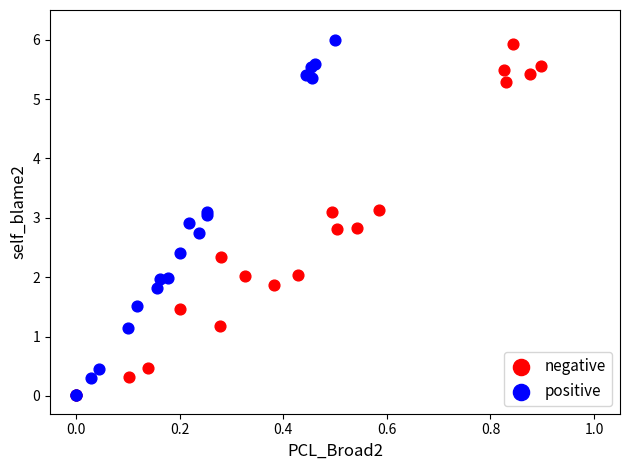

What are all the series names shown in the legend?

negative, positive